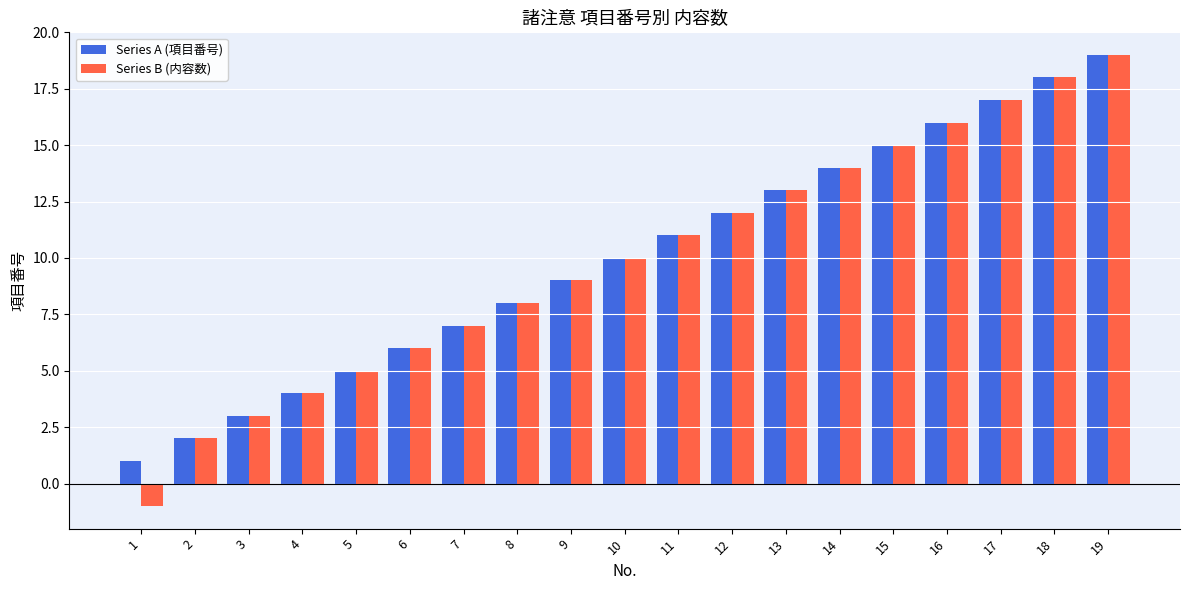

How many distinct data groups are displayed?

2